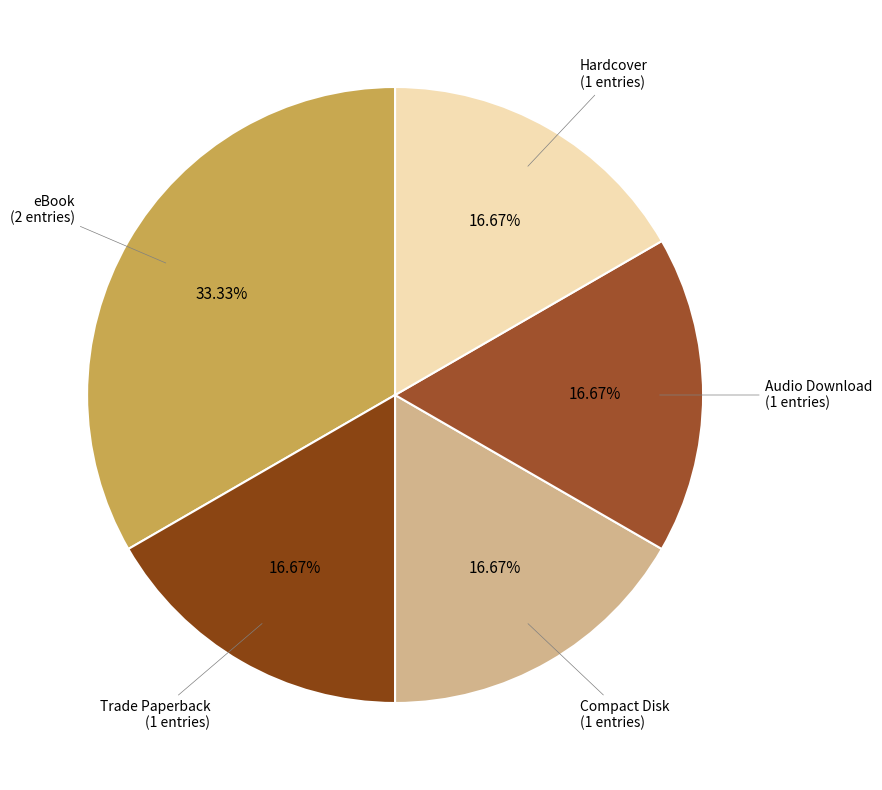

Which category has the biggest portion of the pie?

eBook